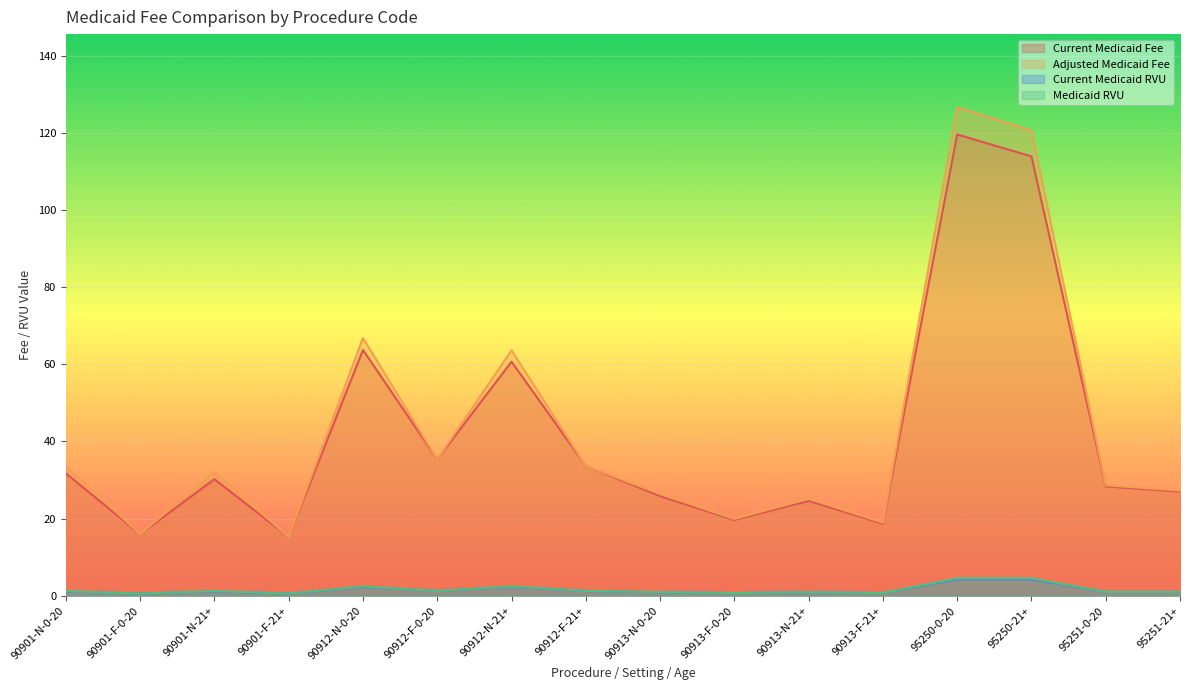

What position from the left is 90913-N-21+?

11